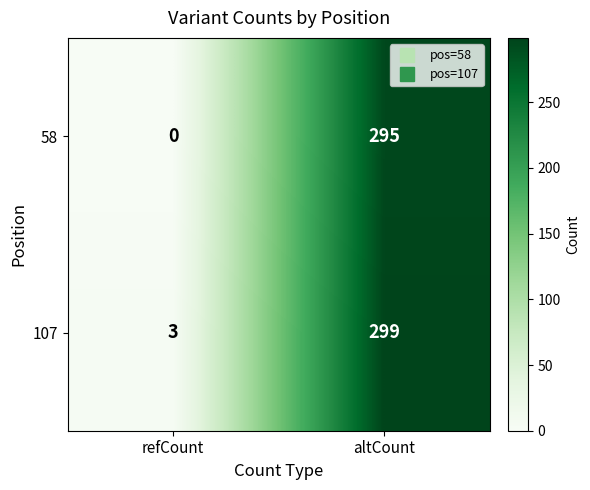

The value of 107 at altCount is 153. True or false?

False